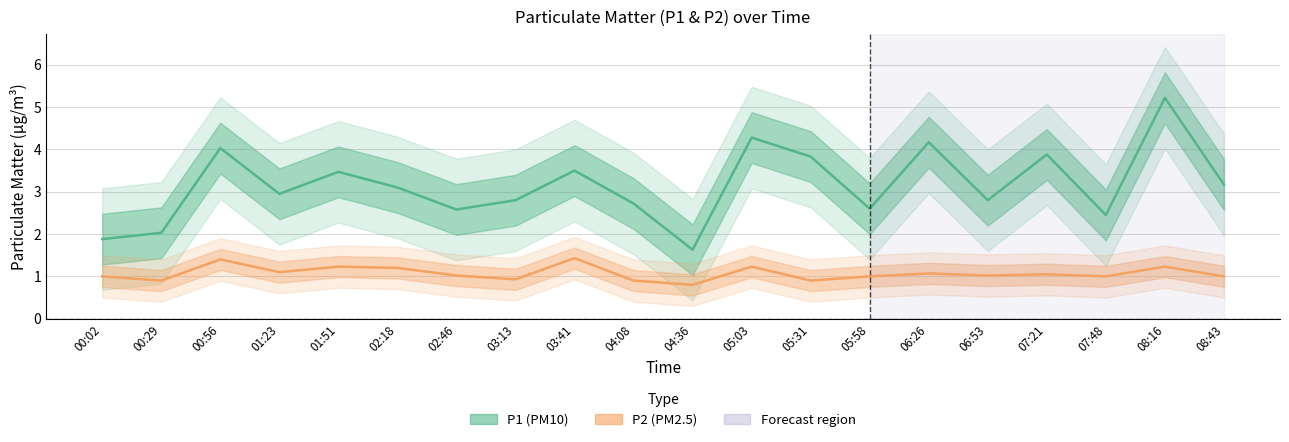

Between 08:43 and 03:13, which is larger?

08:43